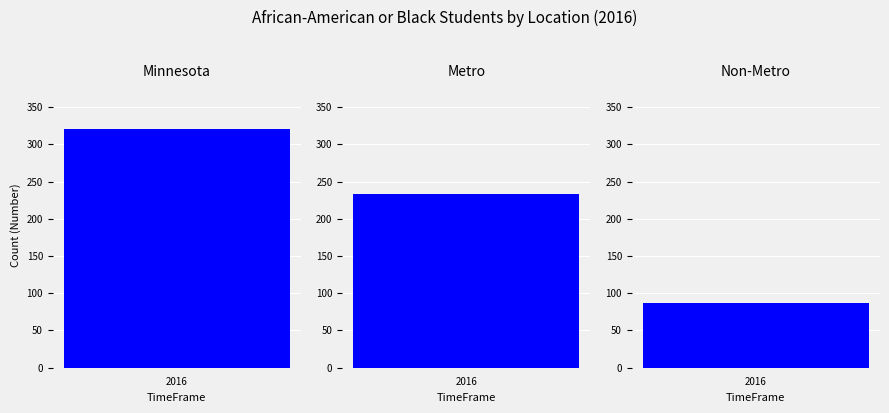

At how many categories does at least one series exceed 279?

1